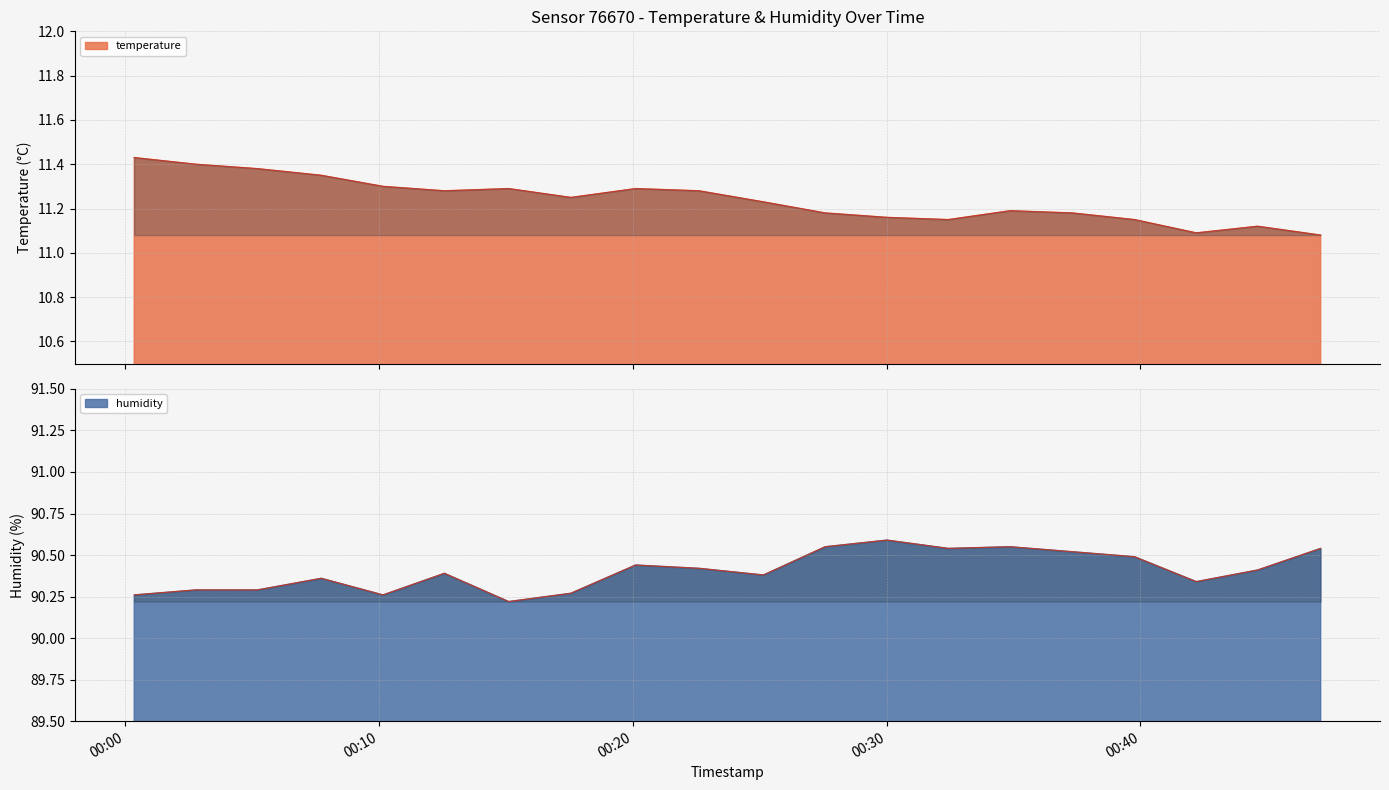

What is the difference between the temperature values at 2023-05-23T00:00:22 and 2023-05-23T00:34:52?

0.2